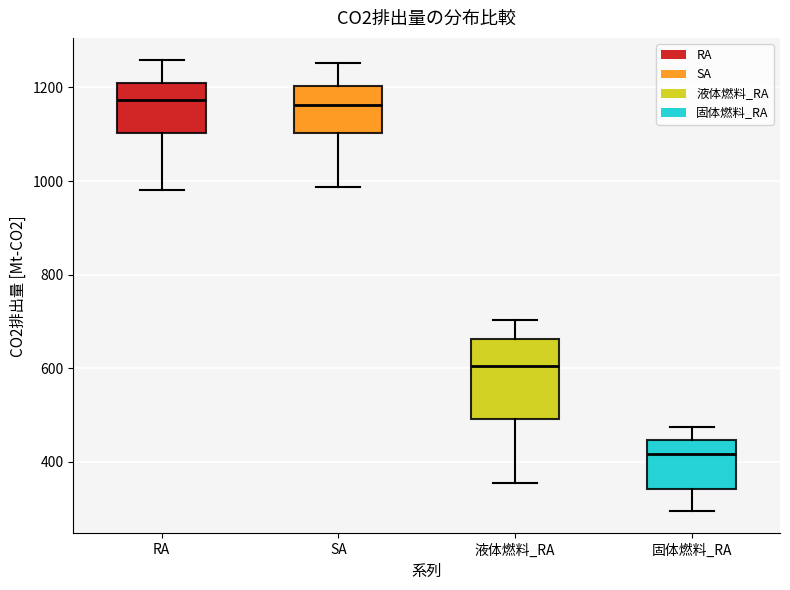

Which box is the tallest, from its lower edge to its upper edge?

液体燃料_RA